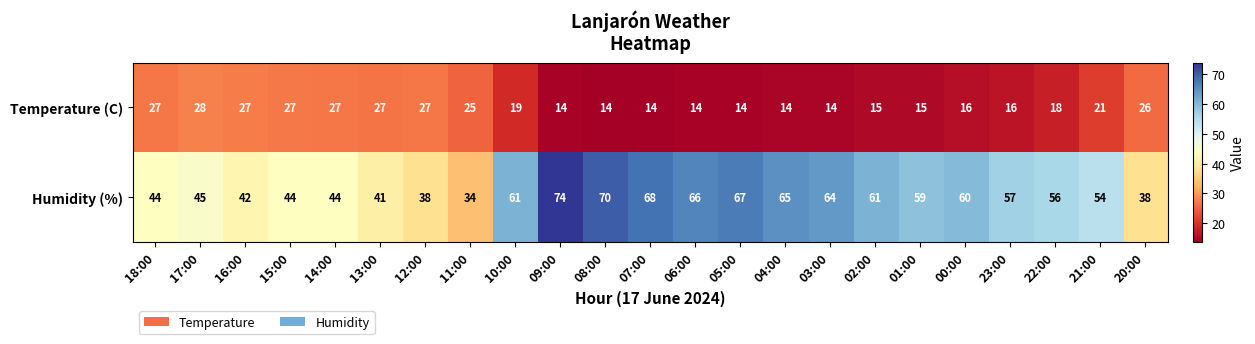

What is the sum of the Temperature (C) values at 07:00 and 18:00?

41